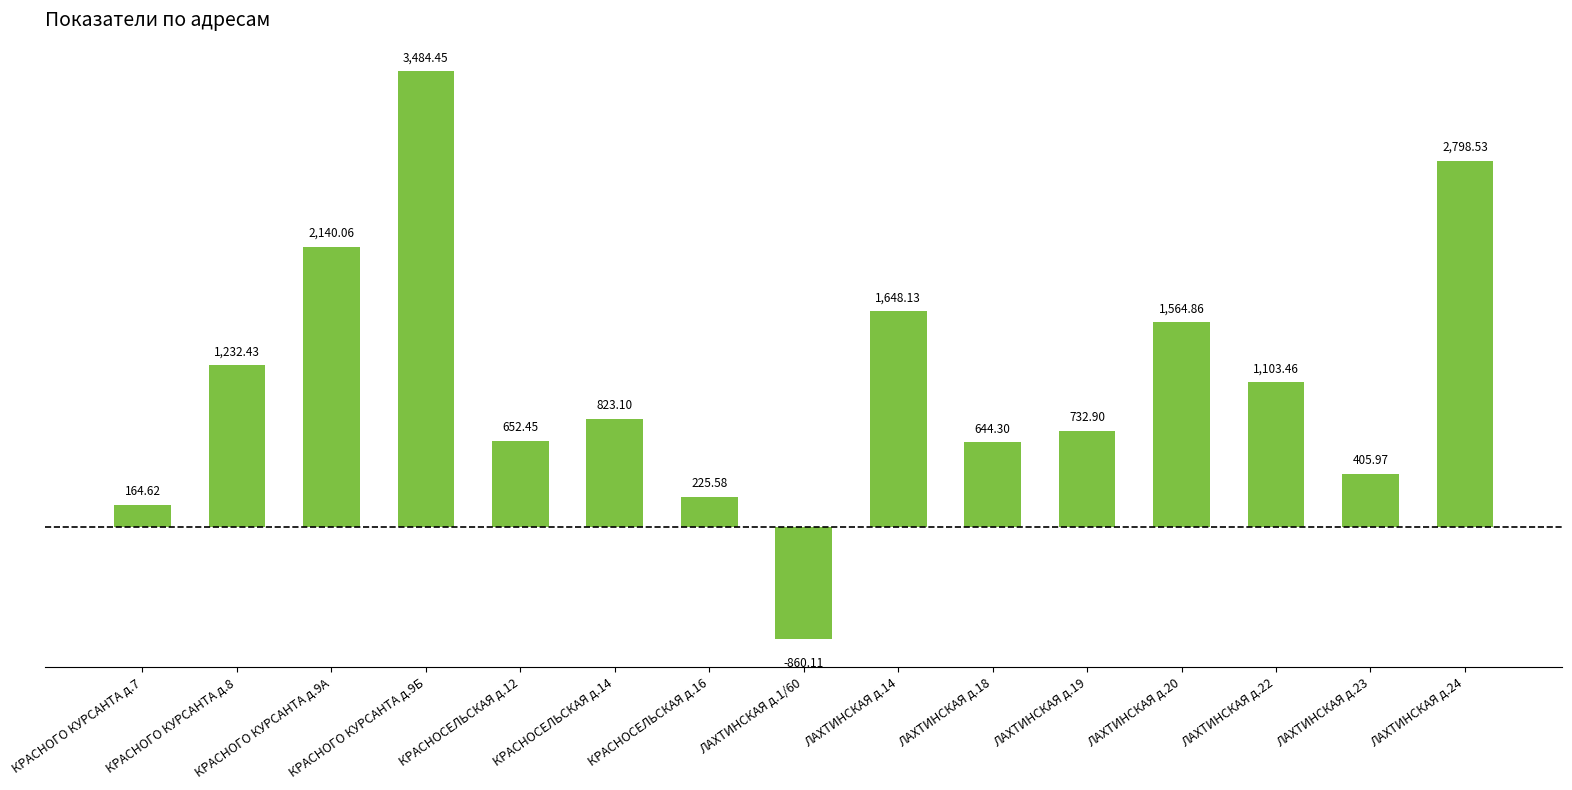

Which has a higher value, КРАСНОСЕЛЬСКАЯ д.16 or ЛАХТИНСКАЯ д.1/60?

КРАСНОСЕЛЬСКАЯ д.16